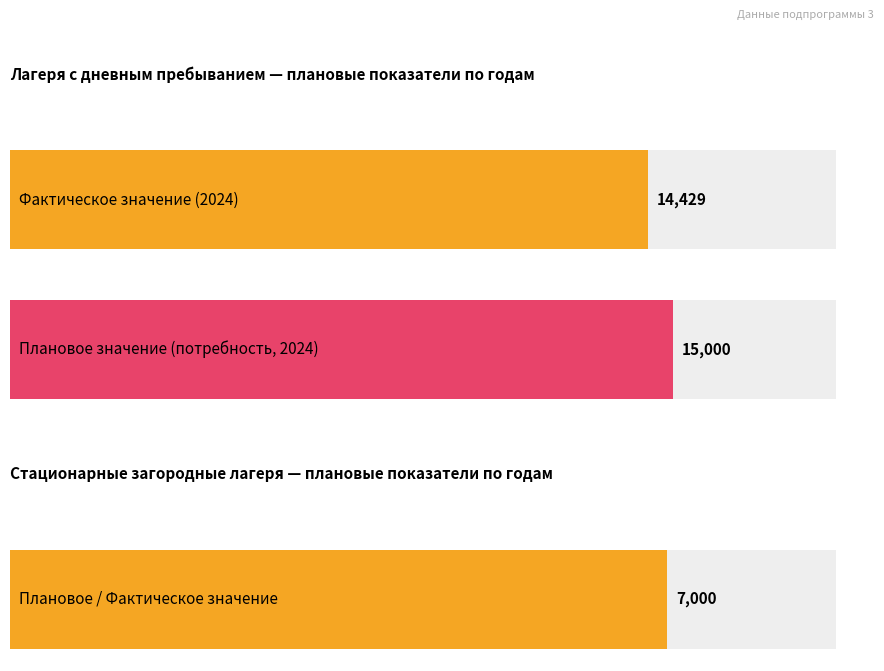

The value of Фактическое значение at 2024 is 24104. True or false?

False